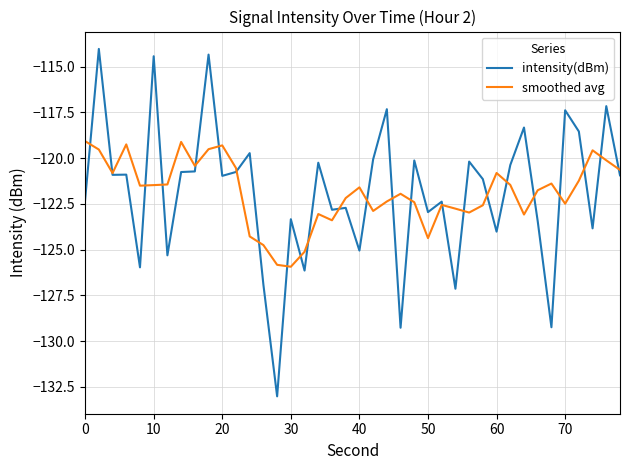

What is the smallest value displayed?

-133.0